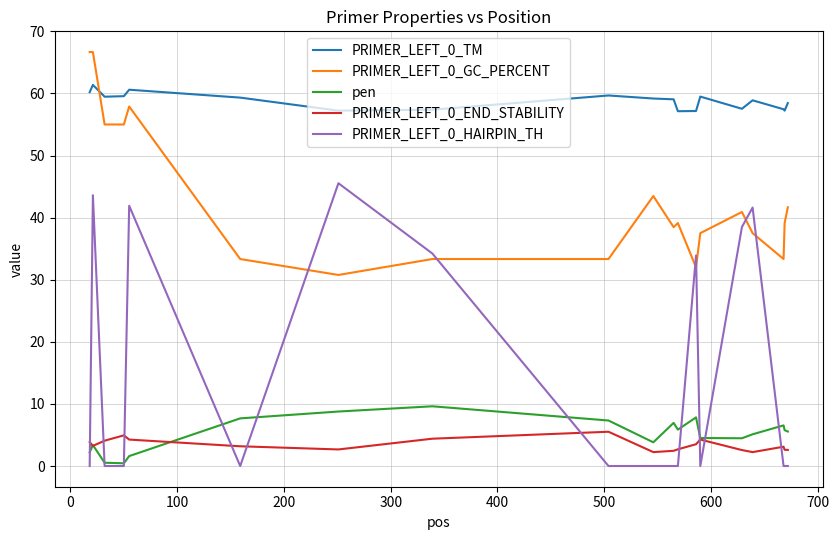

True or false: PRIMER_LEFT_0_END_STABILITY and PRIMER_LEFT_0_TM cross at least once.

False